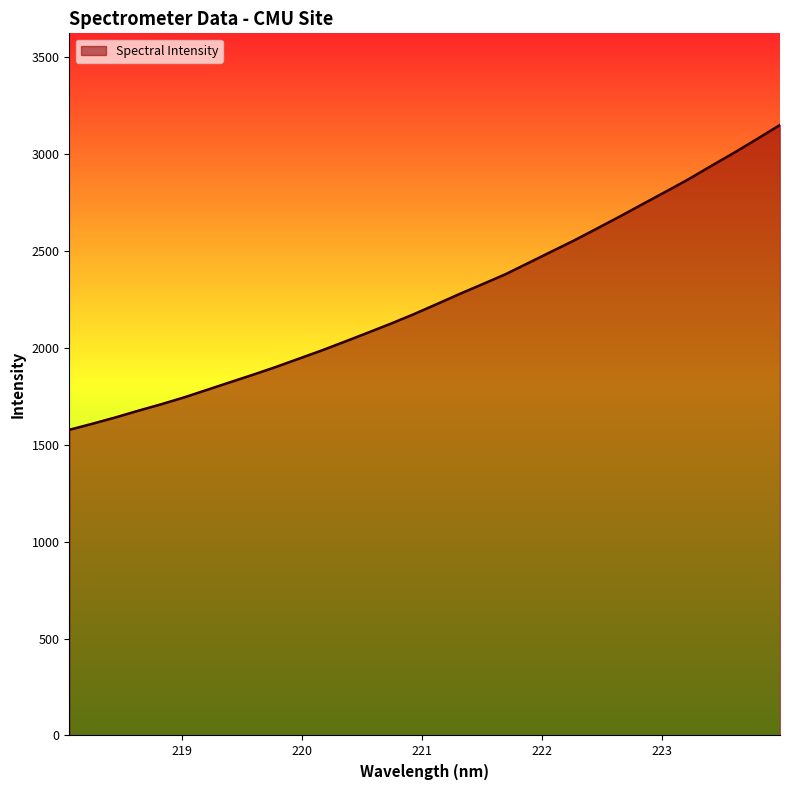

What is the difference between the maximum and minimum values?

1572.2